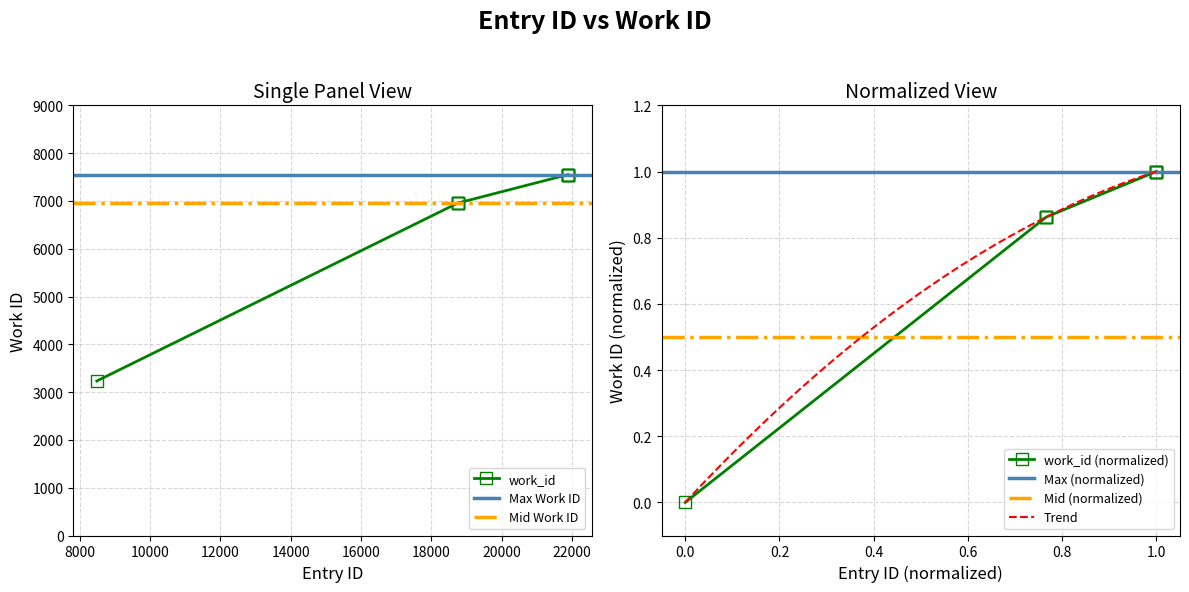

True or false: the data shows 11025 at 18754.

False